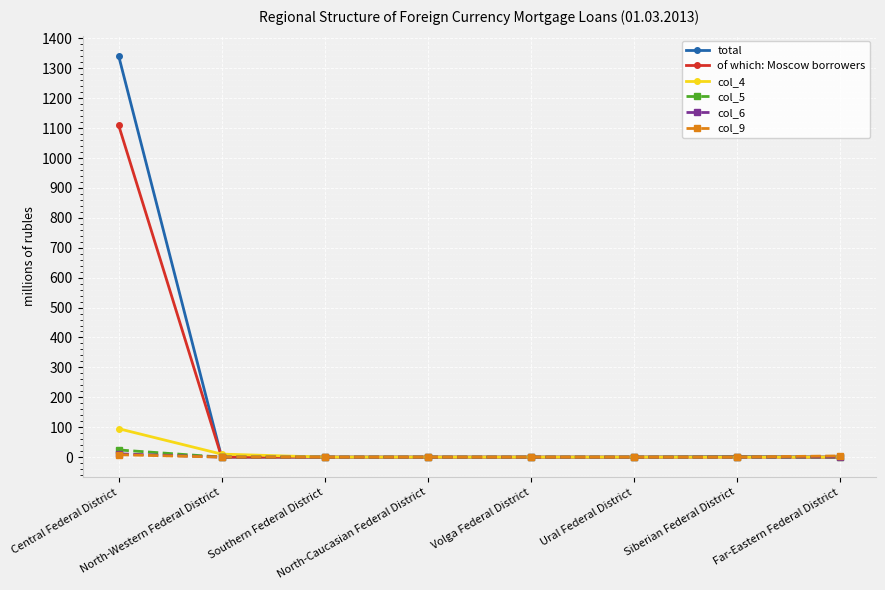

Which series has the largest range (max minus min)?

total